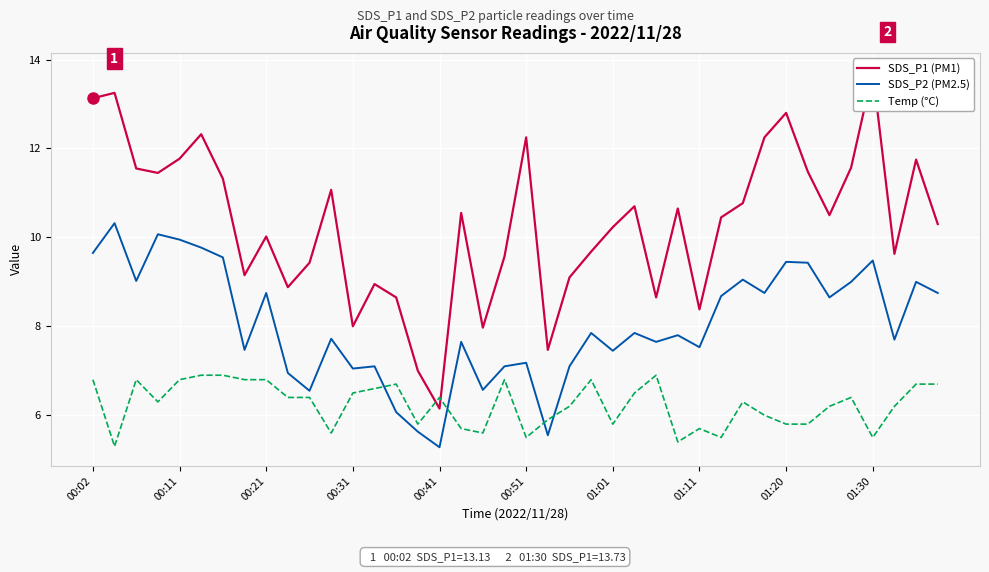

True or false: Temp (°C) has more than 1 interior local peaks.

True